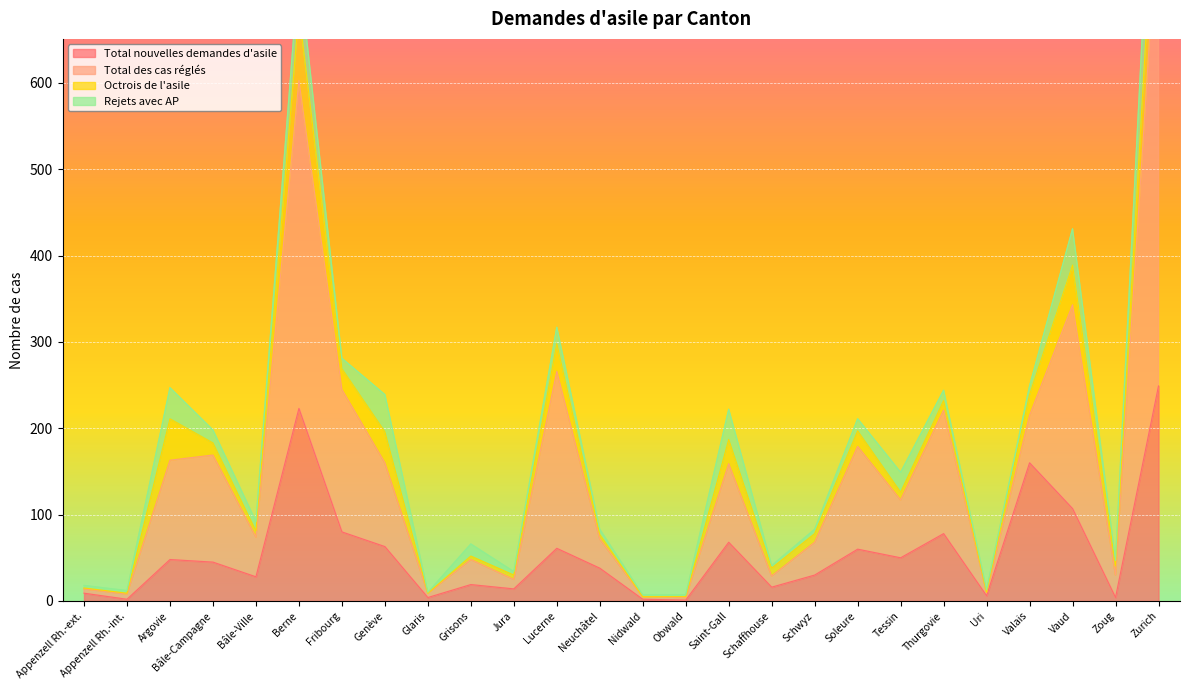

Which has a higher value, Thurgovie or Appenzell Rh.-int.?

Thurgovie